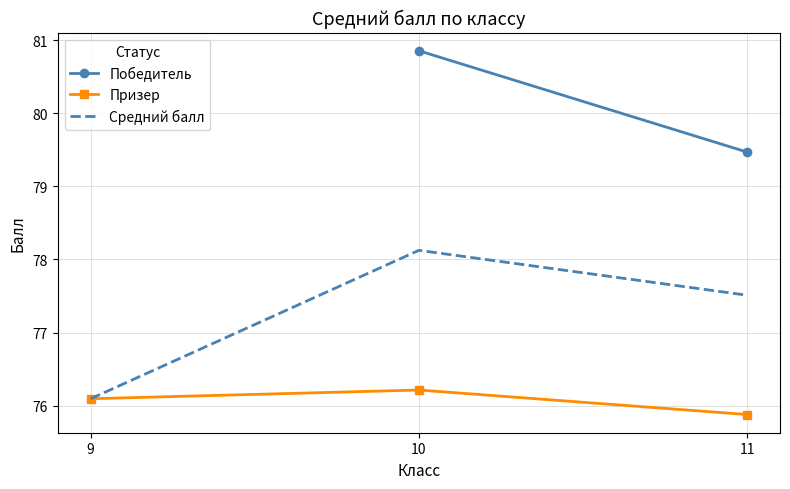

How many values in Победитель are above zero?

2